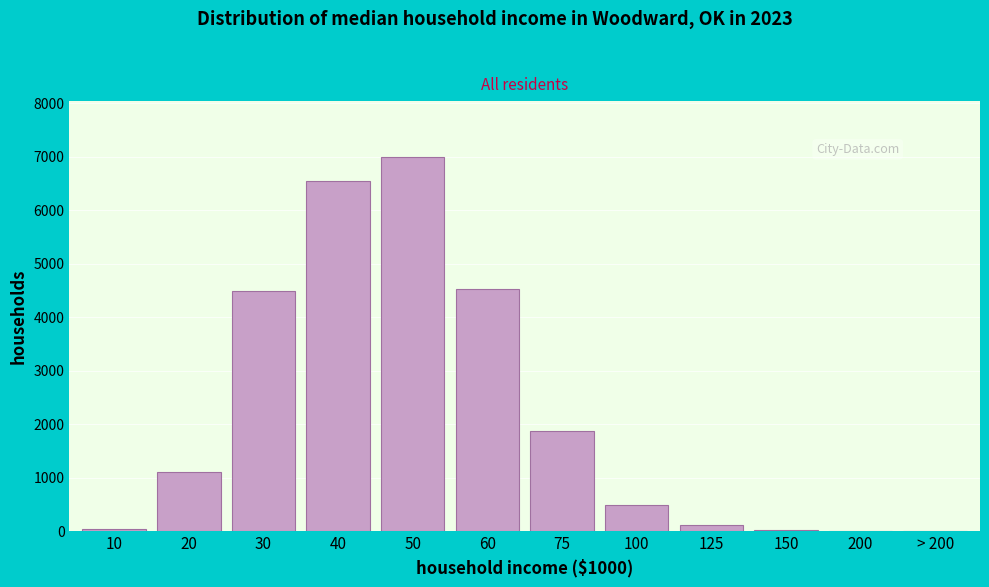

What is the ratio of the value at 75 to the value at 30?

0.4